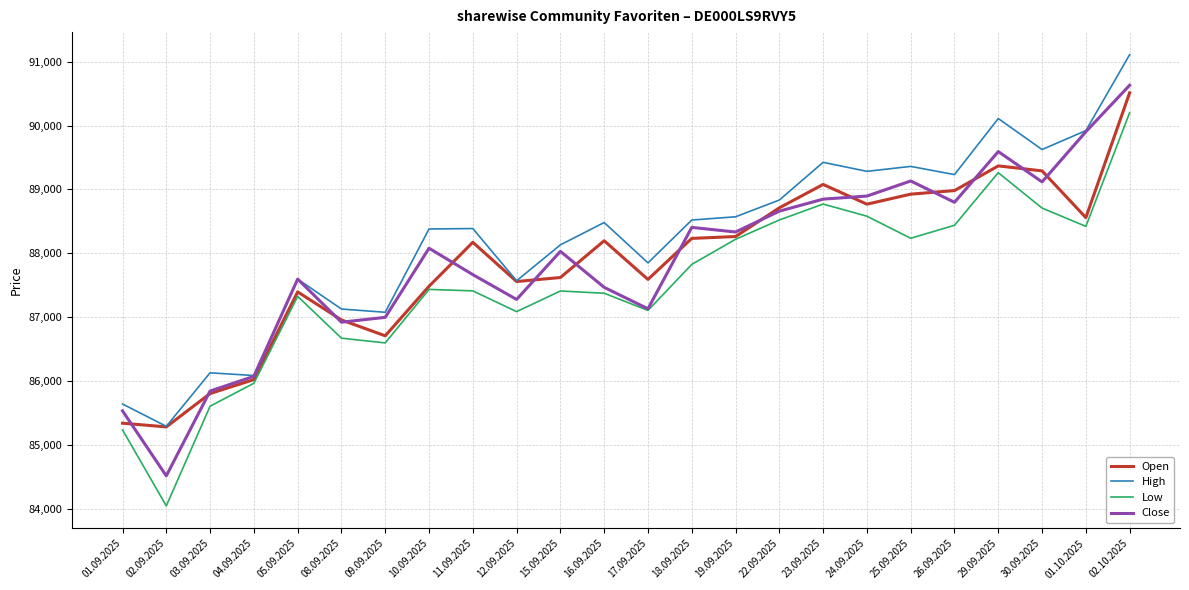

Between 24.09.2025 and 01.10.2025, which series saw the biggest shift?

Close